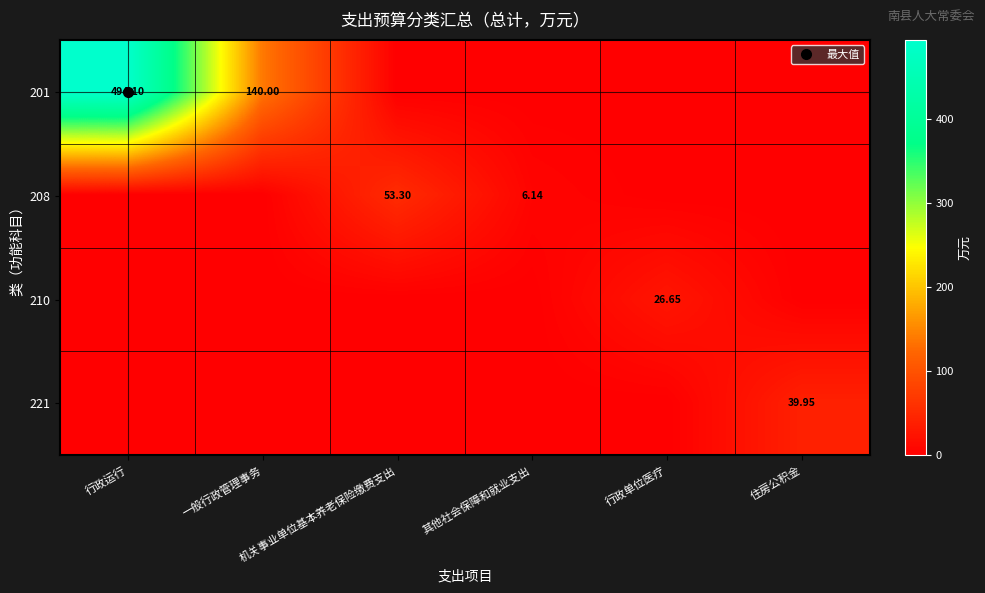

The value of 208 at 住房公积金 is -25.1. True or false?

False